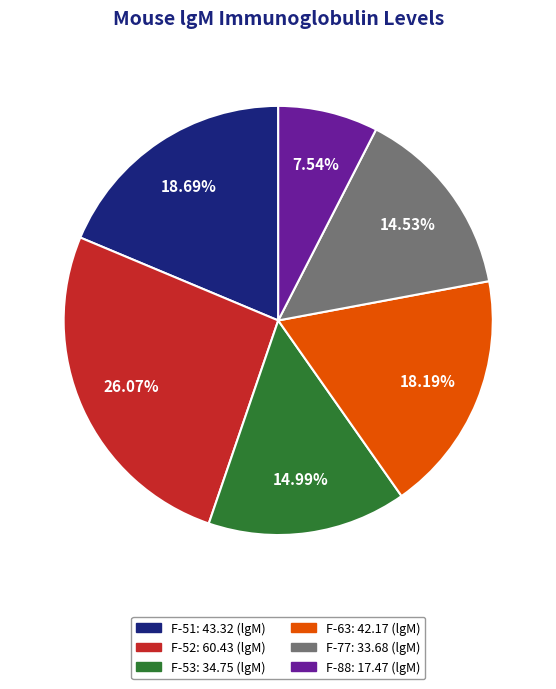

The F-63 slice represents 18% of the pie. True or false?

True